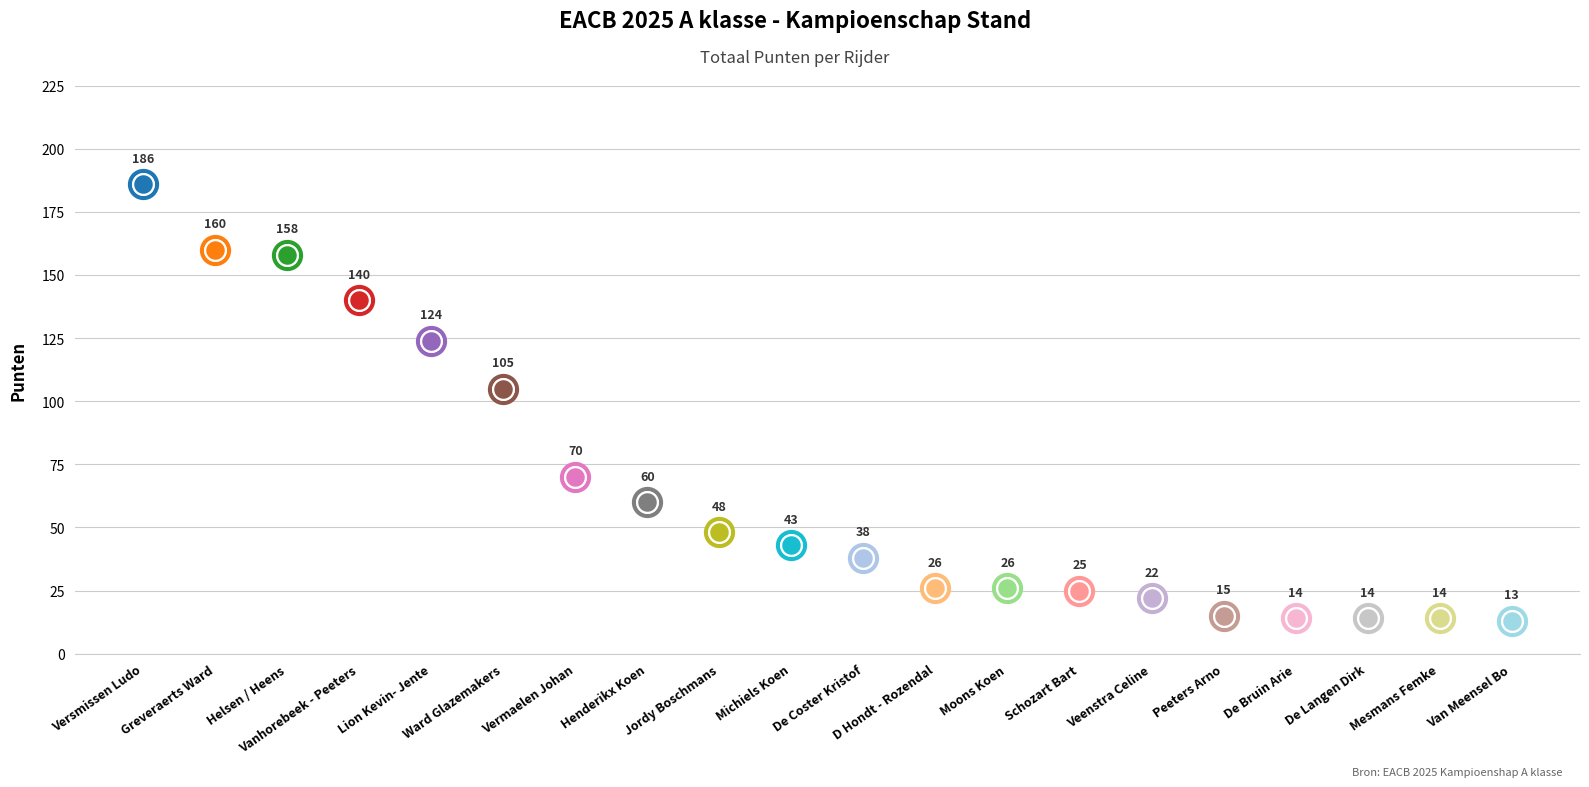

Between Versmissen Ludo and De Bruin Arie, which is larger?

Versmissen Ludo